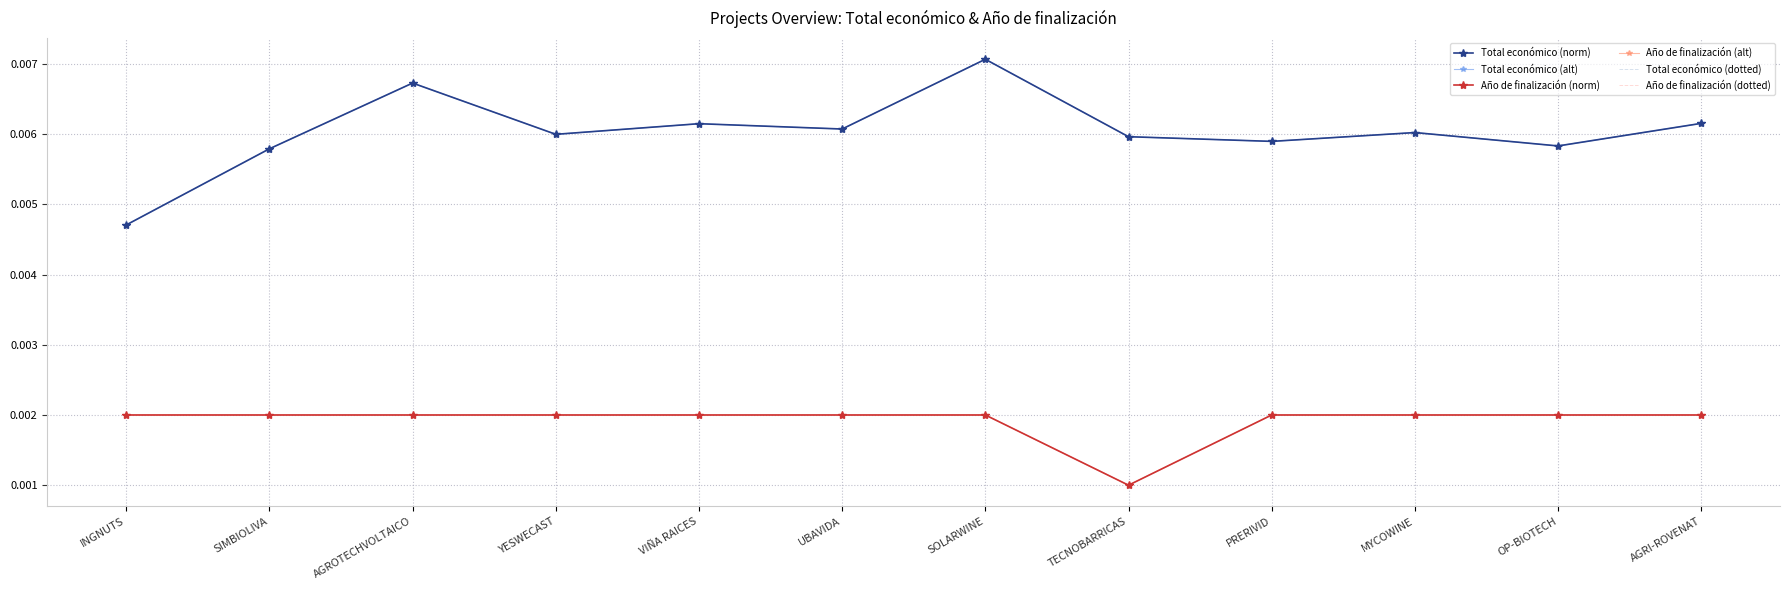

Between TECNOBARRICAS and AGRI-ROVENAT, which series saw the biggest shift?

Año de finalización (norm)